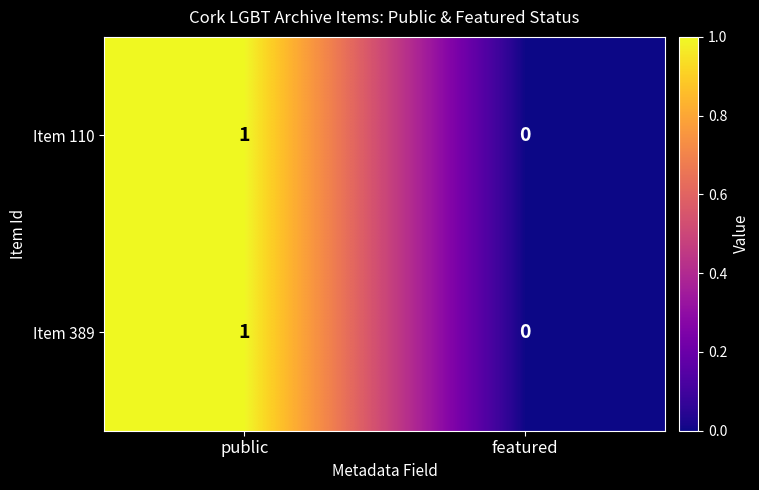

How many data points does each series have?

2